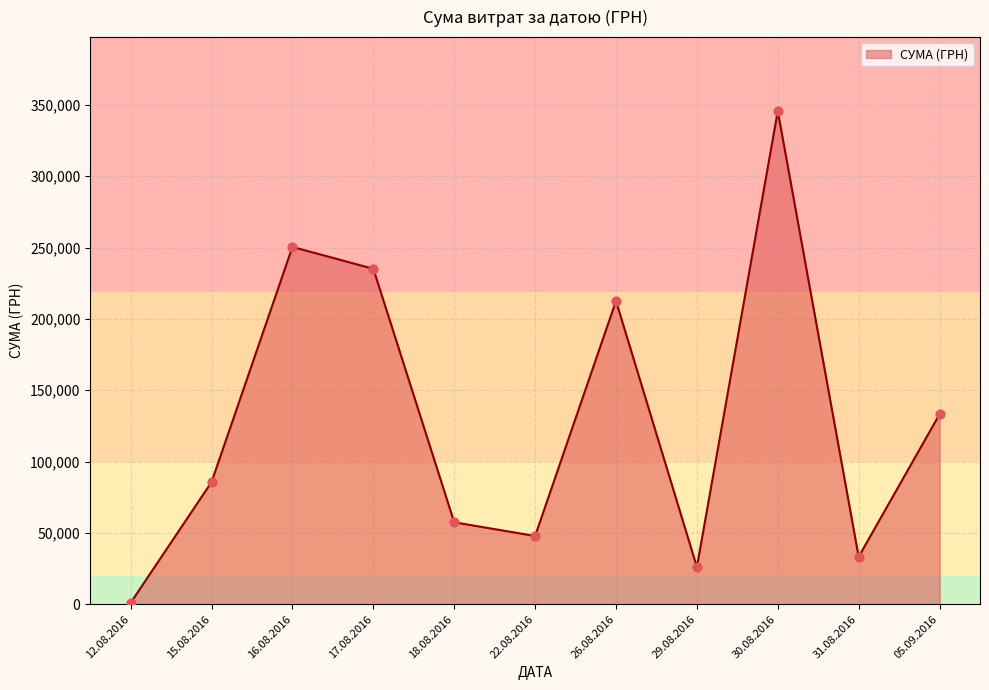

What is the ratio of the value at 05.09.2016 to the value at 17.08.2016?

0.6